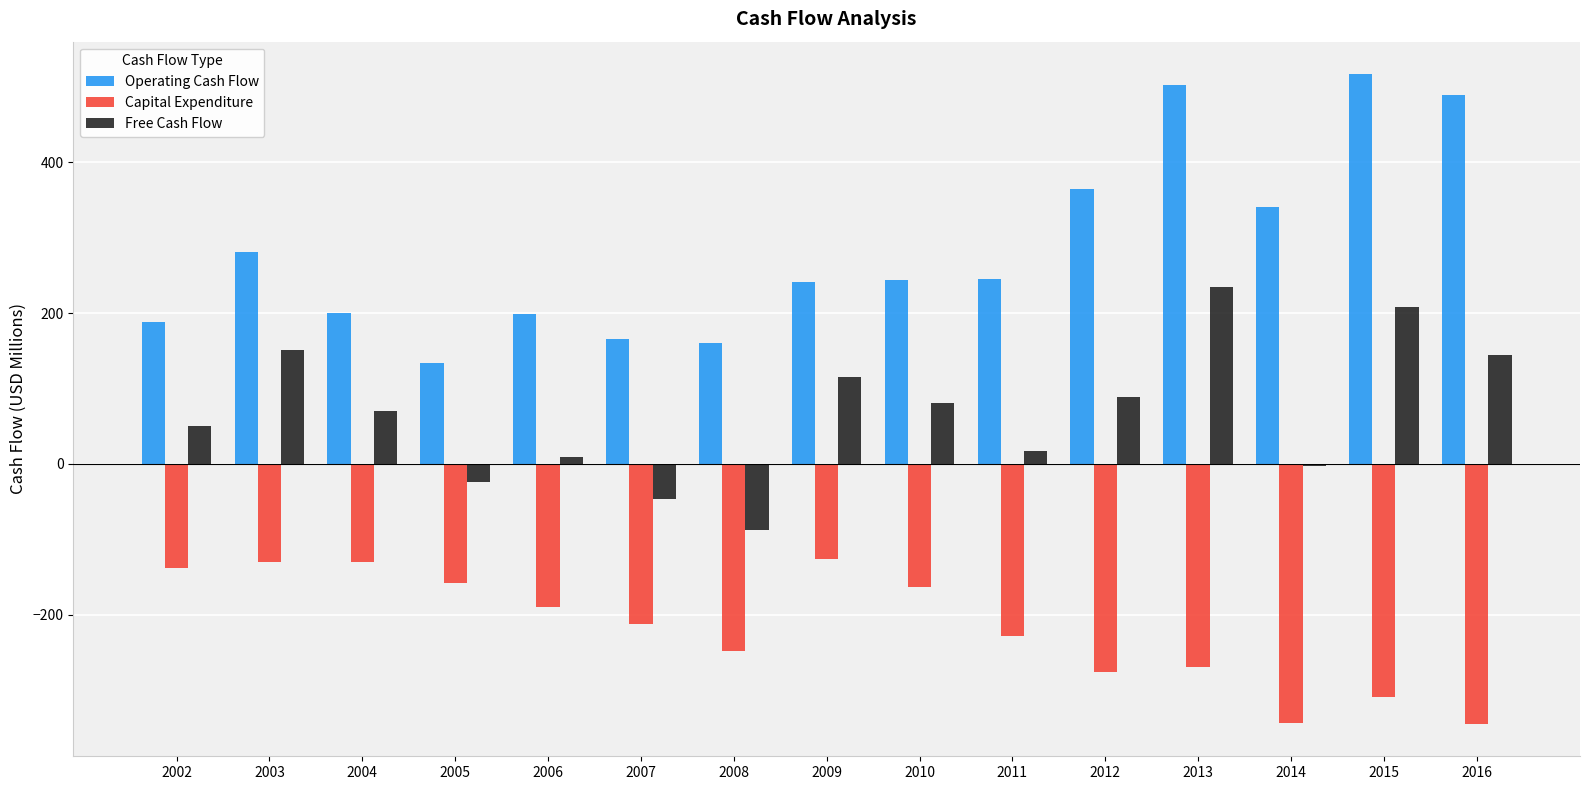

Is it true that Operating Cash Flow equals 109 at 2011?

False